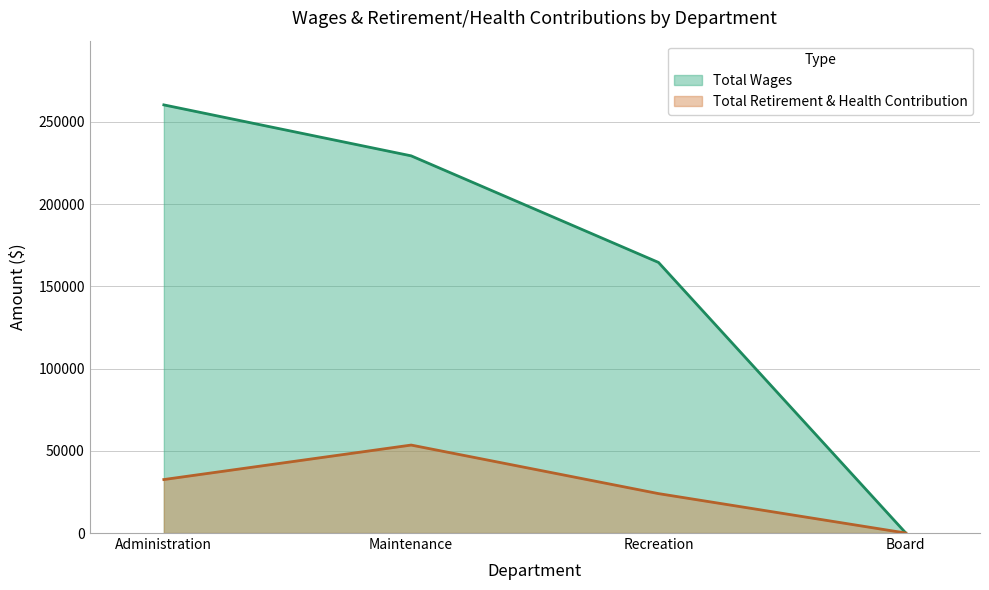

What is the value of the Total Retirement & Health Contribution point at the 2nd from the left?

53487